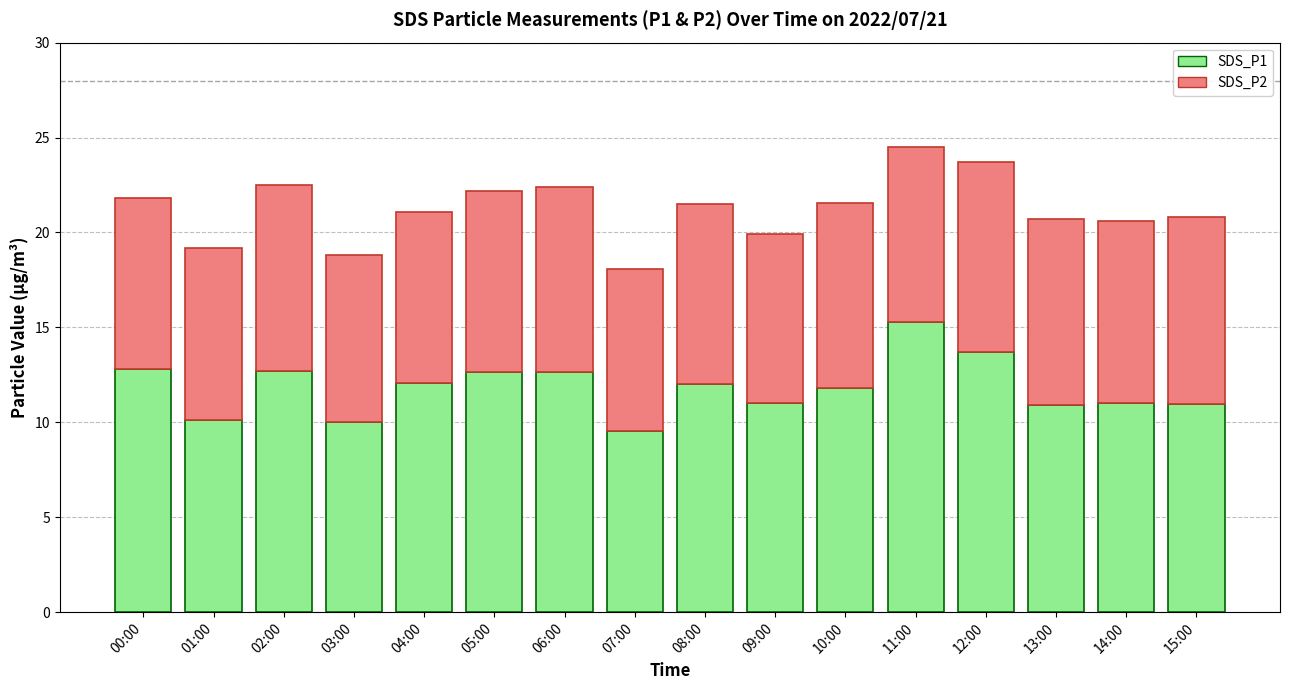

How many distinct data groups are displayed?

2